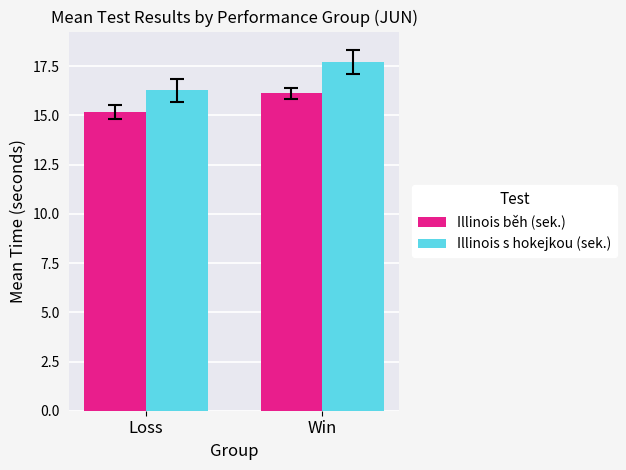

What is the value of the Illinois s hokejkou (sek.) bar at the 1st from the left?

16.3